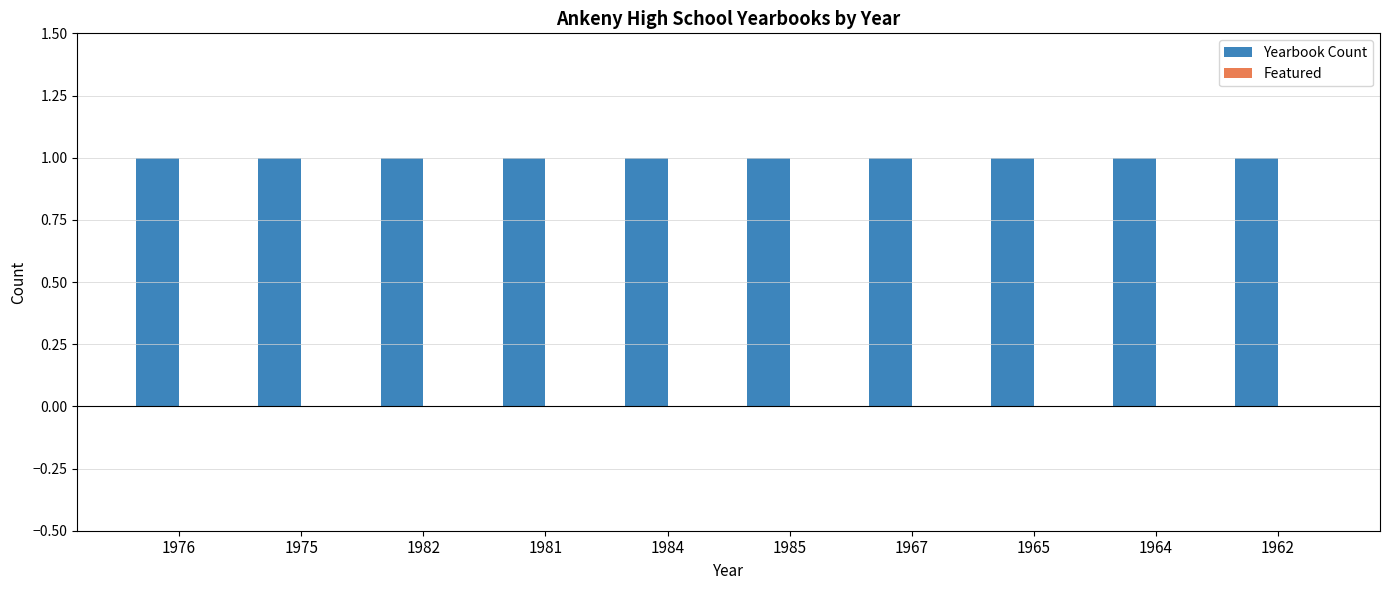

The Yearbook Count series shows 2 at 1975. True or false?

False